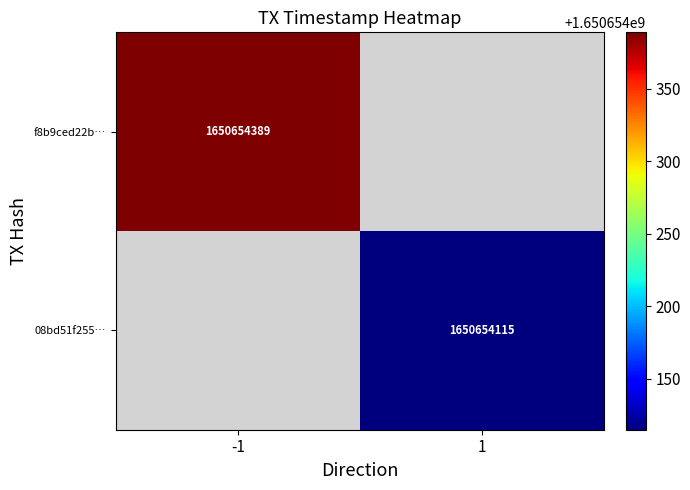

Which has a higher value, time_stamp or direction?

time_stamp